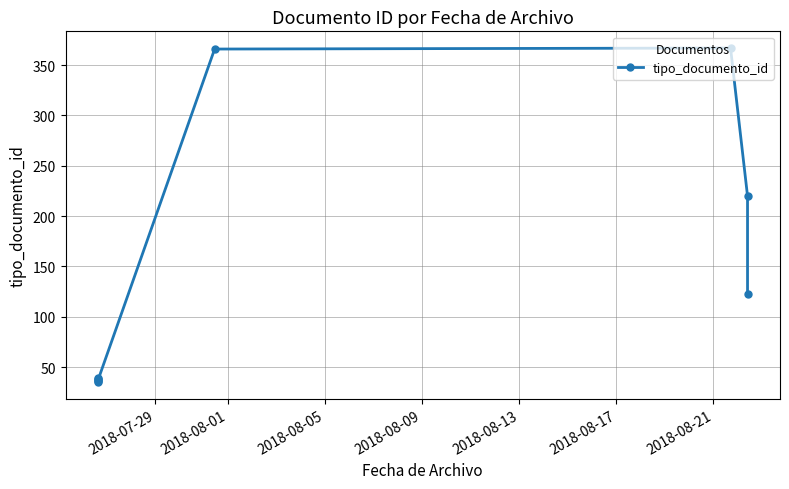

How many categories are shown in the chart?

9